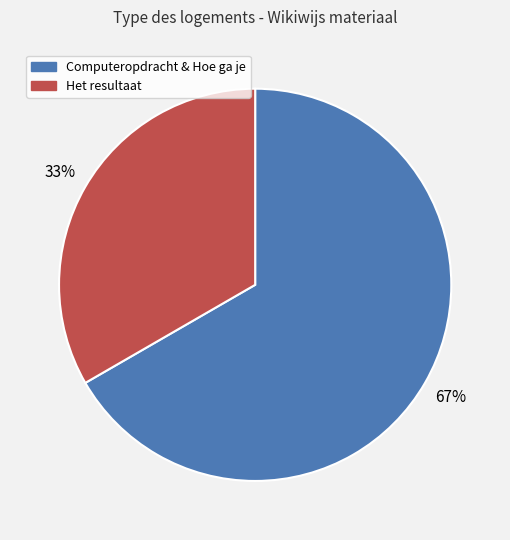

To the nearest percent, what is the average slice percentage?

50%